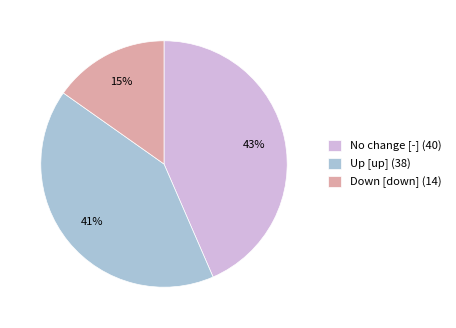

Which slice is the smallest?

Down [down] (14)